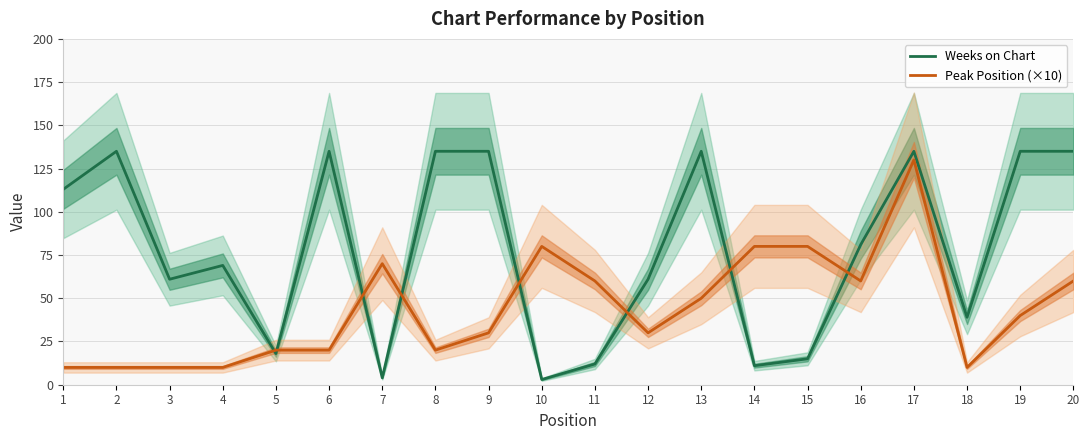

True or false: Weeks on Chart has a value of 43 at 4.

False